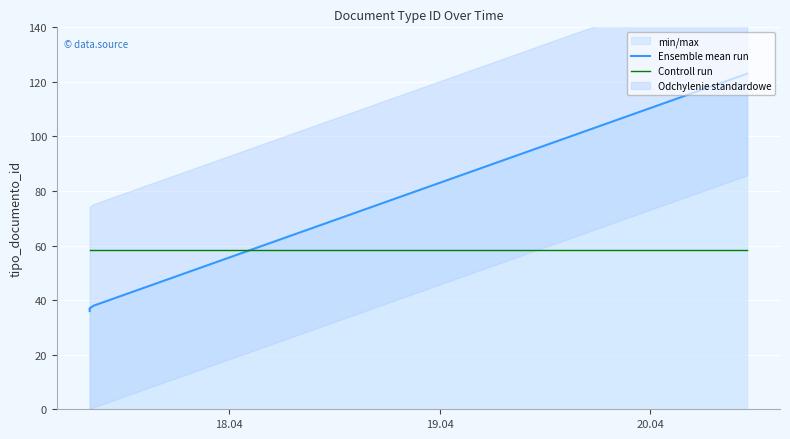

Read the Controll run value at 20.04.

58.5